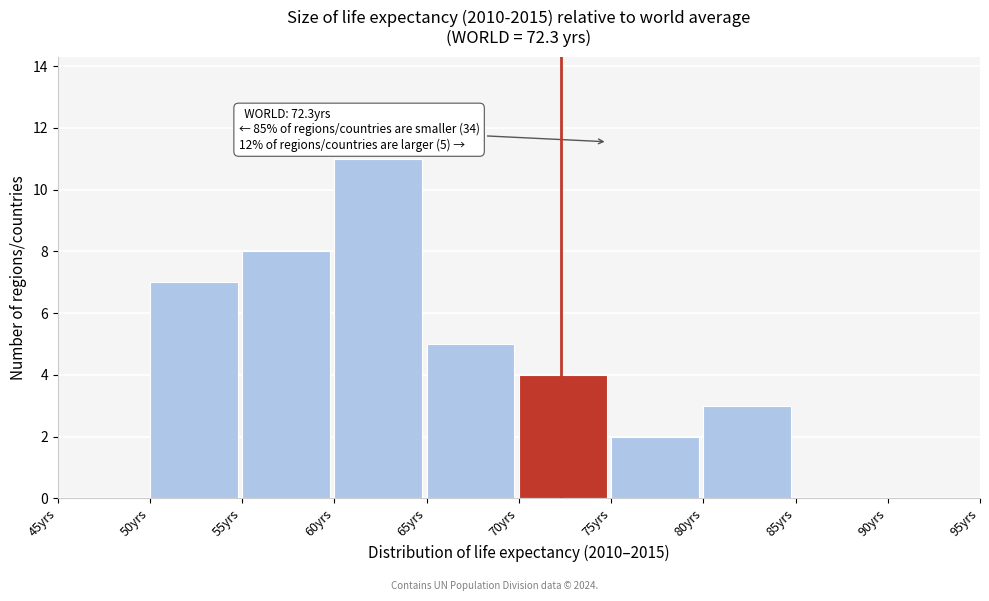

Over which range of the x-axis is the bar tallest?

60 to 65